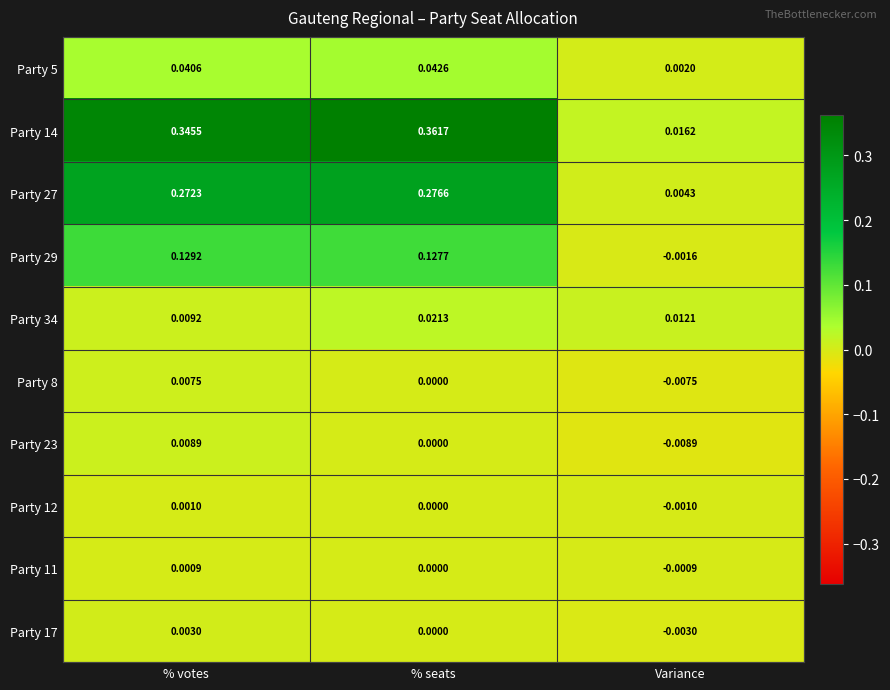

At which label is Party 29 closest to 0?

Variance